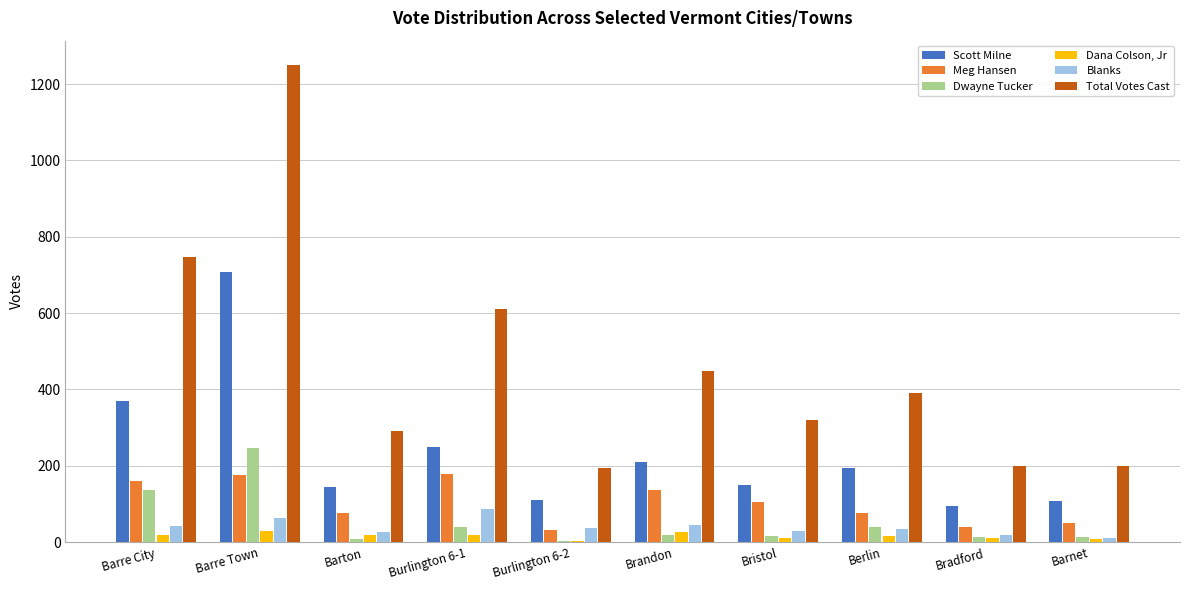

At Berlin, list the series in order from largest to smallest.

Total Votes Cast, Scott Milne, Meg Hansen, Dwayne Tucker, Blanks, Dana Colson, Jr